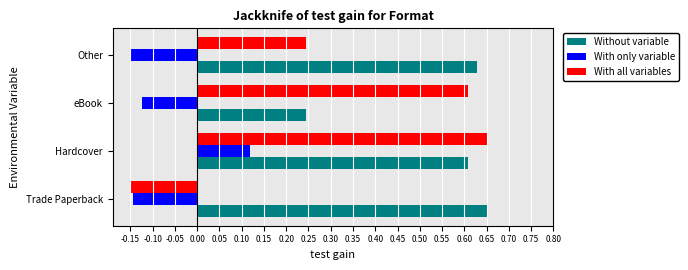

How many values in the With all variables series are below 0?

1